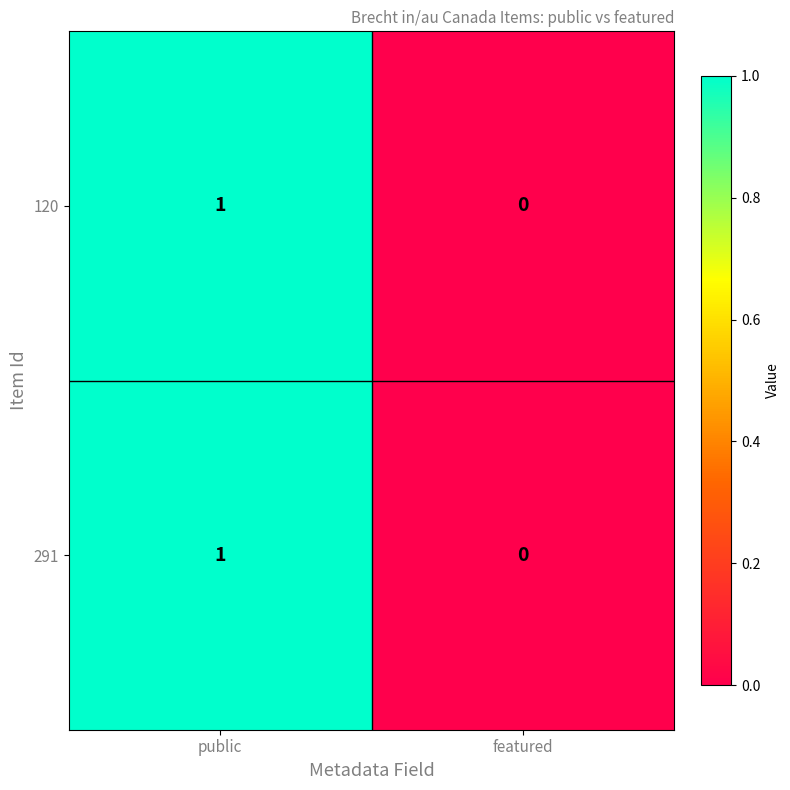

How many data points does each series have?

2